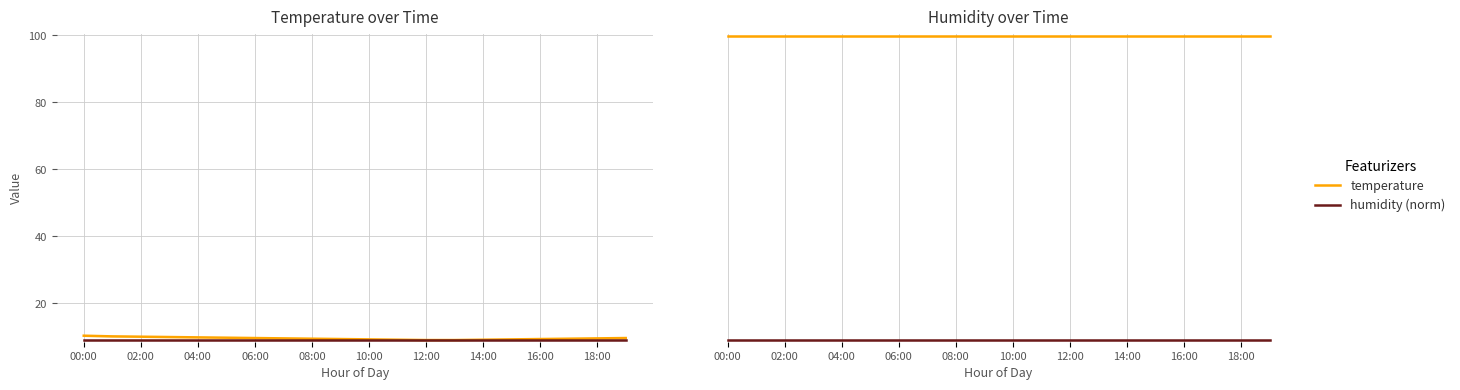

Reading left to right, extract all data points from this chart.

temperature: 99.9	99.9	99.9	99.9	99.9	99.9	99.9	99.9	99.9	99.9	99.9	99.9	99.9	99.9	99.9	99.9	99.9	99.9	99.9	99.9
humidity (norm): 9.1	9.1	9.1	9.1	9.1	9.1	9.1	9.1	9.1	9.1	9.1	9.1	9.1	9.1	9.1	9.1	9.1	9.1	9.1	9.1